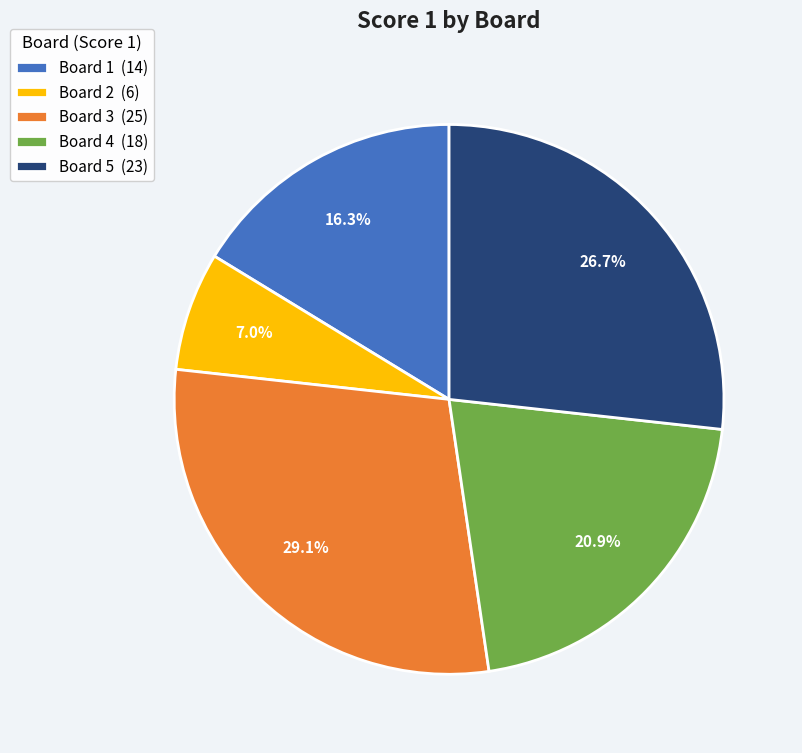

Which slice is the largest?

Board 3